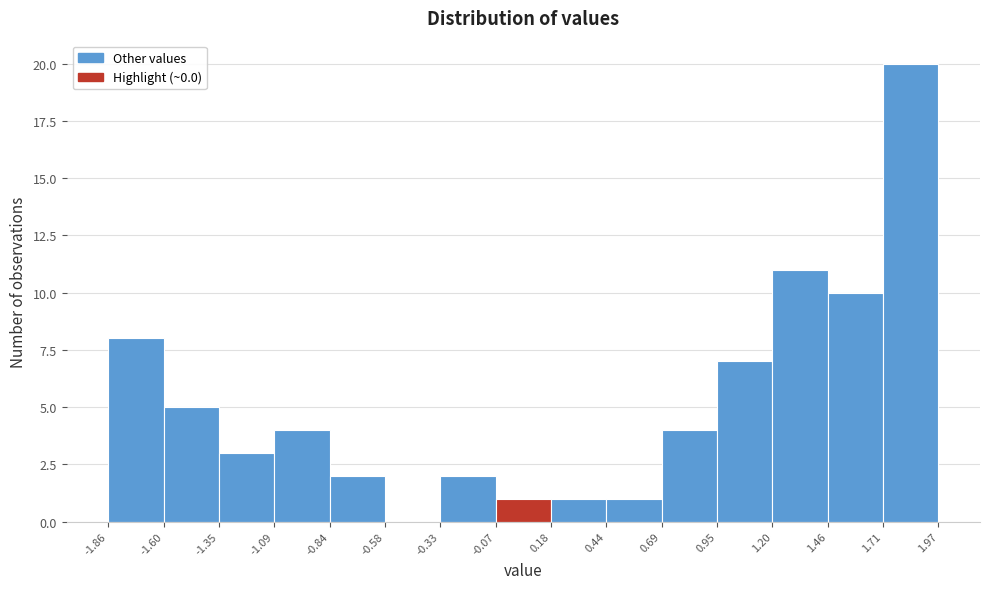

How tall is the bar that spans -0.33 to -0.07 on the x-axis? The values are not printed on the chart, so give them approximately, as read against the axis.

2